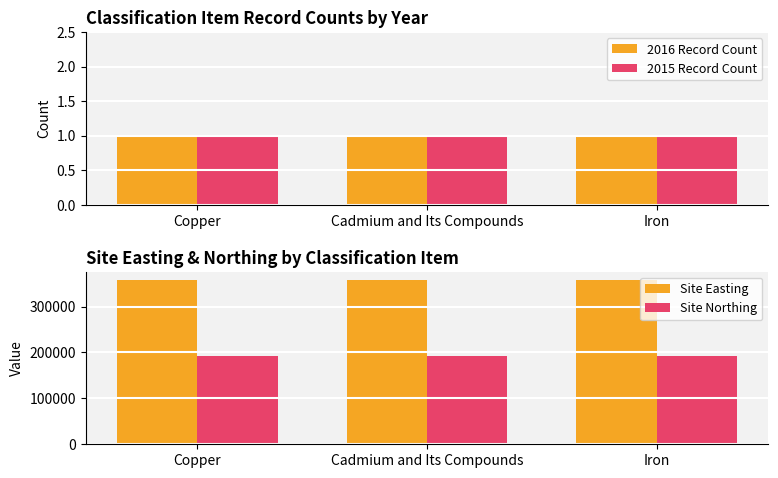

Are the bars grouped side by side (vs. stacked)?

Yes